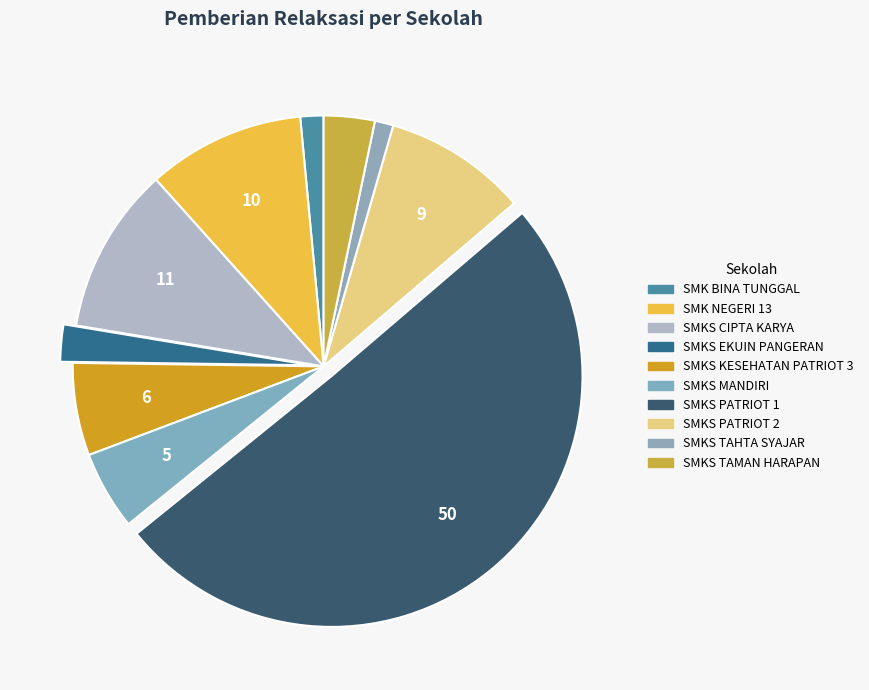

Combined, do SMK NEGERI 13 and SMKS CIPTA KARYA account for over 50%?

No